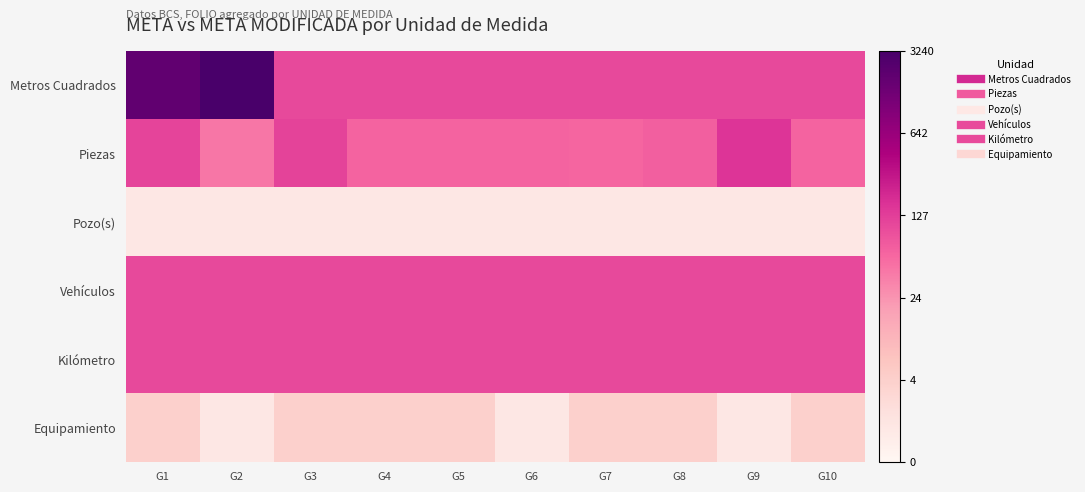

What is the greatest value displayed?

8.1